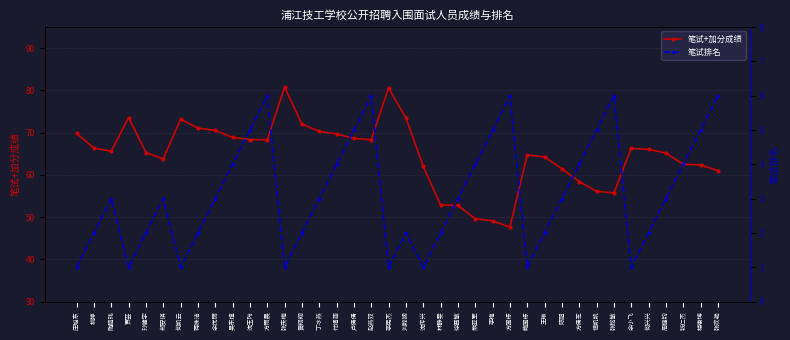

Is the value of 笔试+加分成绩 at 何兴兴 greater than the value of 笔试排名 at 李梅?

Yes